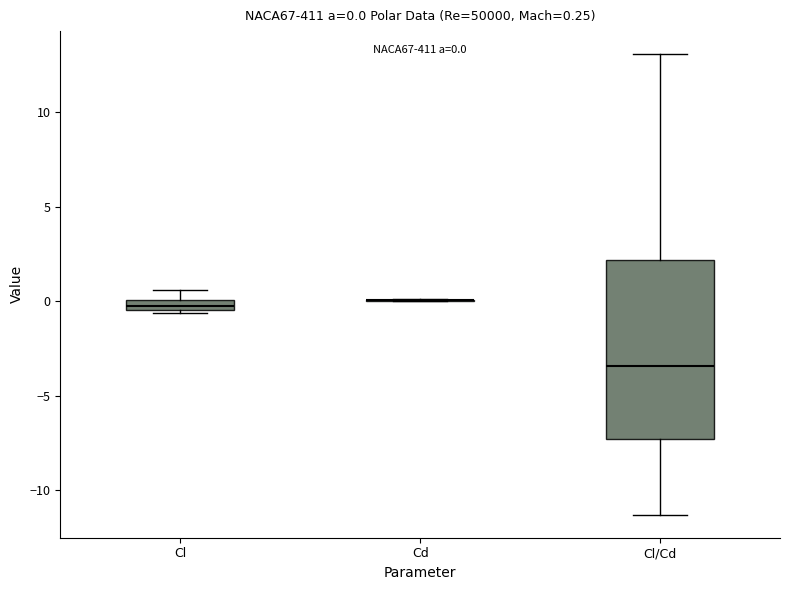

Comparing the boxes themselves (not the whiskers), which one is the tallest?

Cl/Cd